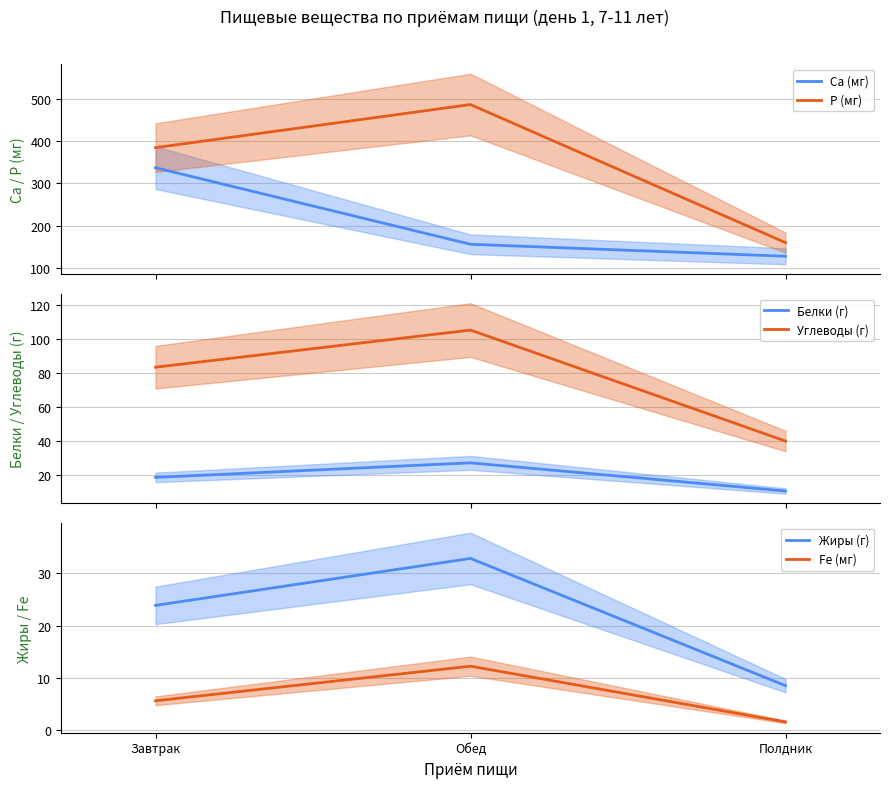

Is the value of Fe (мг) at Завтрак greater than the value of P (мг) at Завтрак?

No